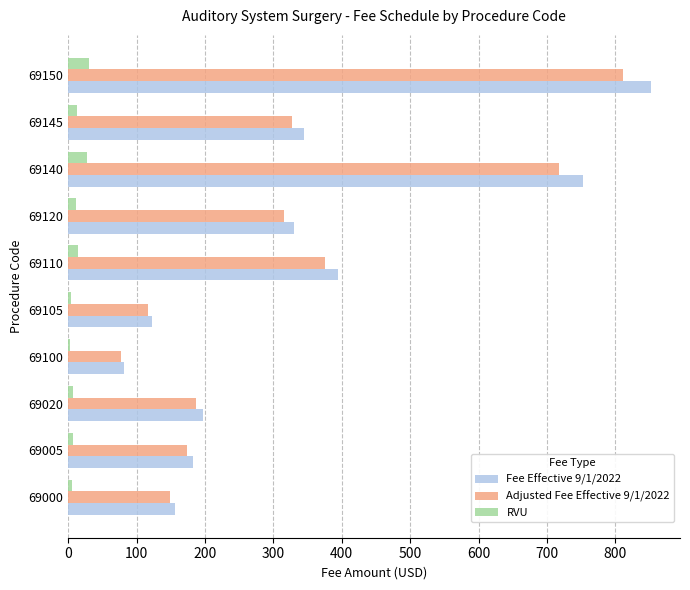

At 69140, list the series in order from smallest to largest.

RVU, Adjusted Fee Effective 9/1/2022, Fee Effective 9/1/2022